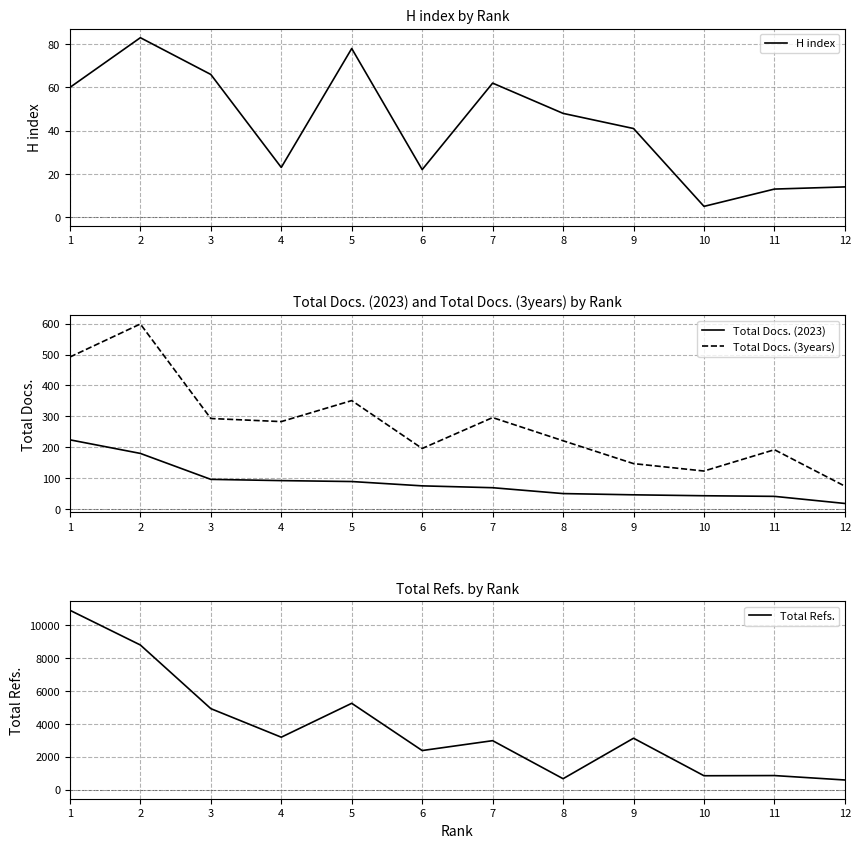

How many lines are shown in the chart?

4